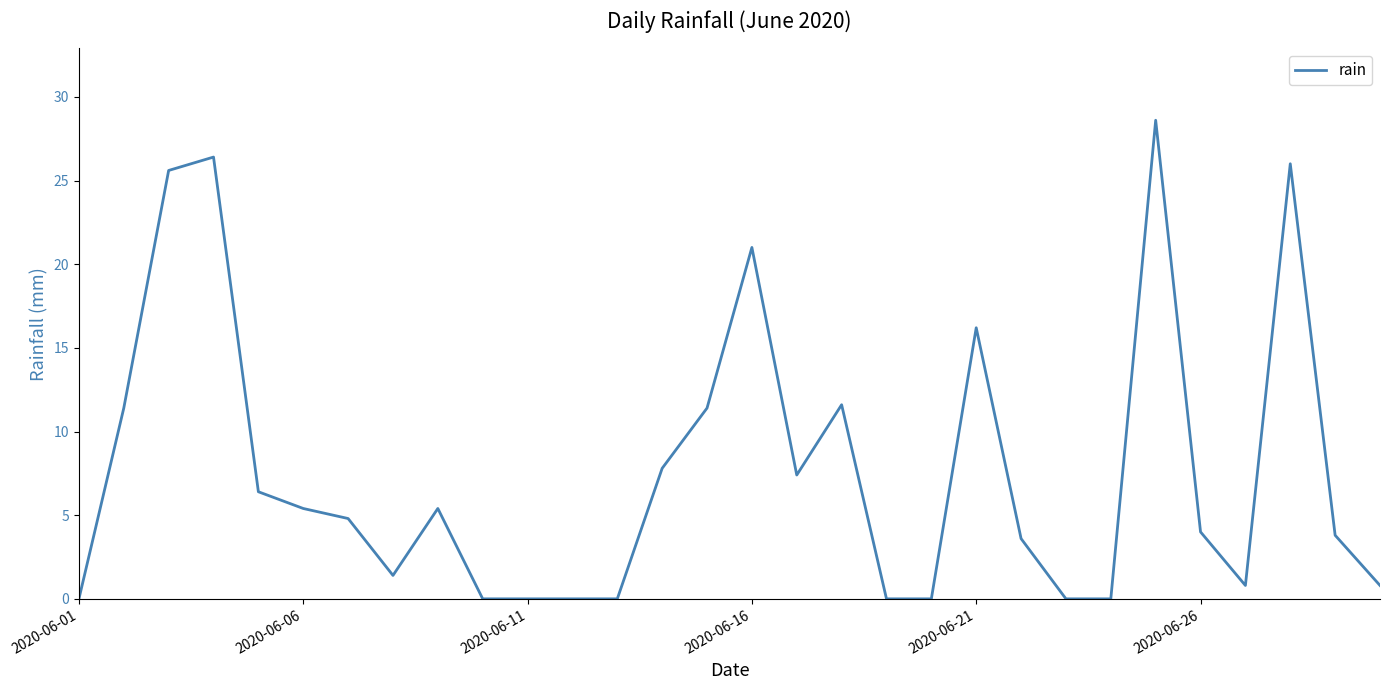

What is the greatest value displayed?

28.6